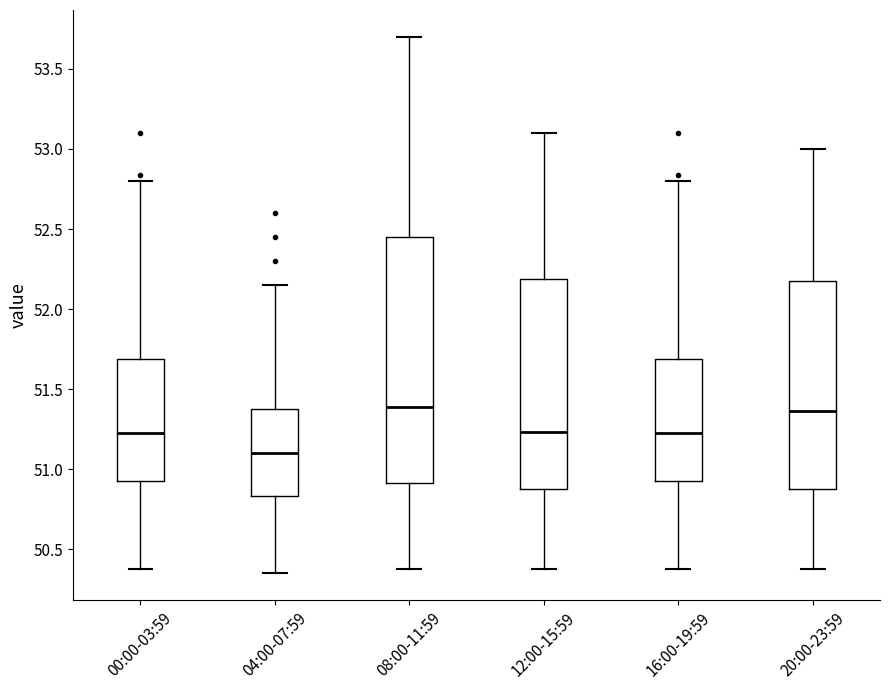

Reading left to right, read every box against the y-axis: the position of its median line, the range the box covers, and the ends of its whiskers. The values are not printed on the chart, so give them approximately, as read against the axis.

00:00-03:59: median 51.25, box 50.95 to 51.70, whiskers 50.40 to 52.80
04:00-07:59: median 51.10, box 50.85 to 51.40, whiskers 50.35 to 52.15
08:00-11:59: median 51.40, box 50.90 to 52.45, whiskers 50.40 to 53.70
12:00-15:59: median 51.25, box 50.90 to 52.20, whiskers 50.40 to 53.10
16:00-19:59: median 51.25, box 50.95 to 51.70, whiskers 50.40 to 52.80
20:00-23:59: median 51.35, box 50.90 to 52.20, whiskers 50.40 to 53.00